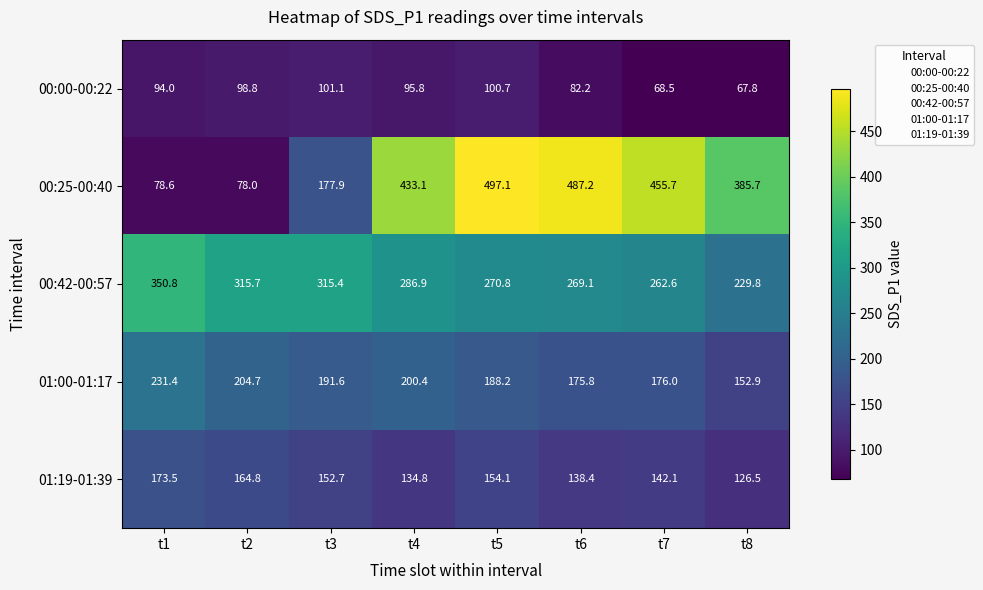

Where is 00:25-00:40 nearest to the value 287?

t8